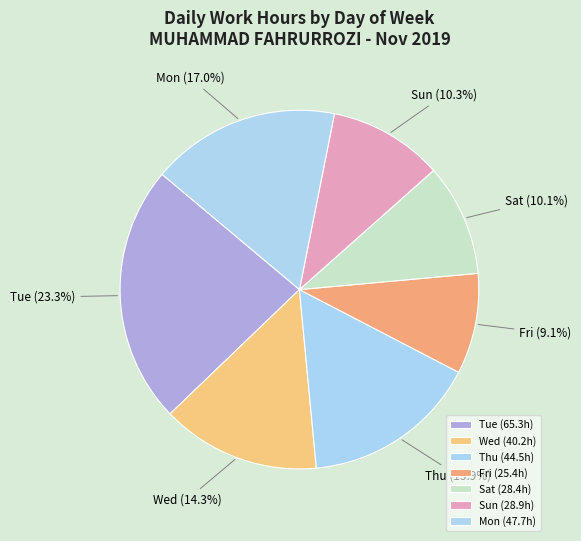

Is there any slice that represents more than half of the pie?

No